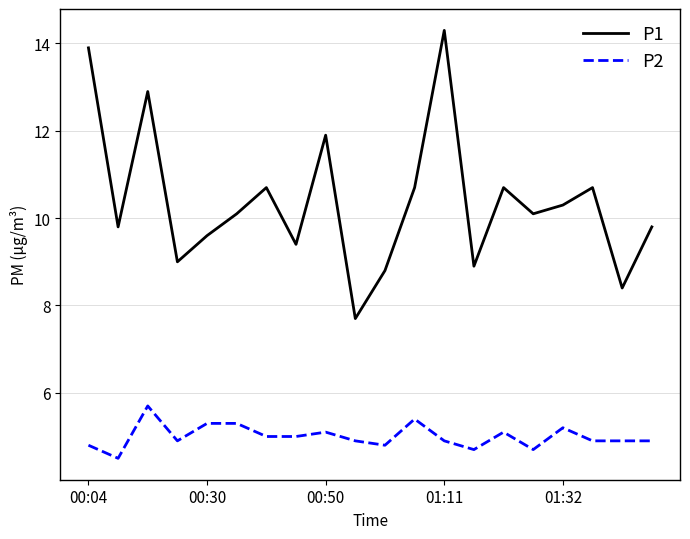

True or false: P1 and P2 intersect in this chart.

False